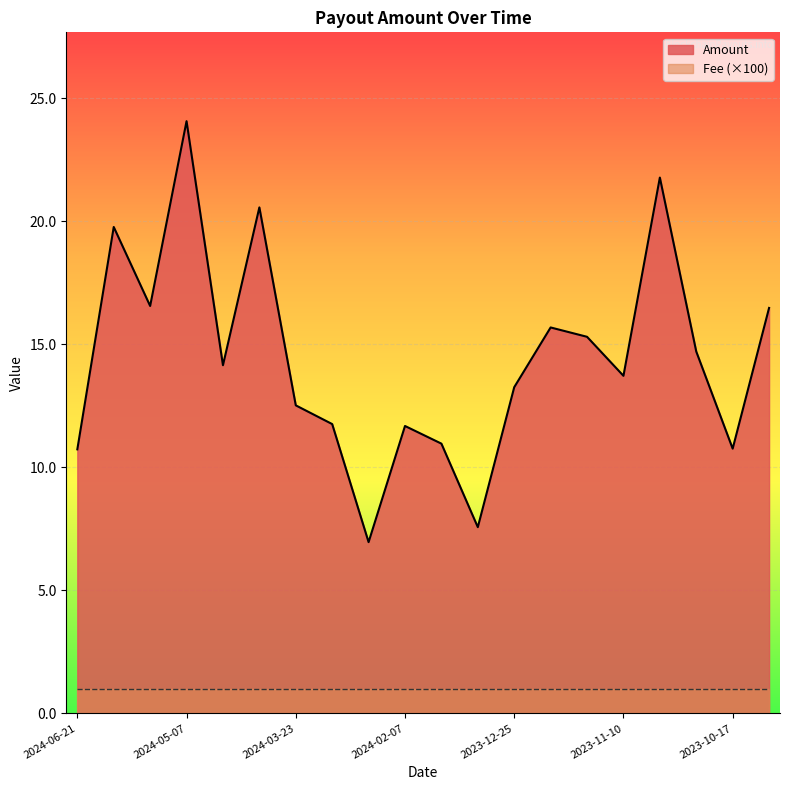

Approximately how many times larger is the value at 2024-04-22 compared to 2024-03-08?

1.2